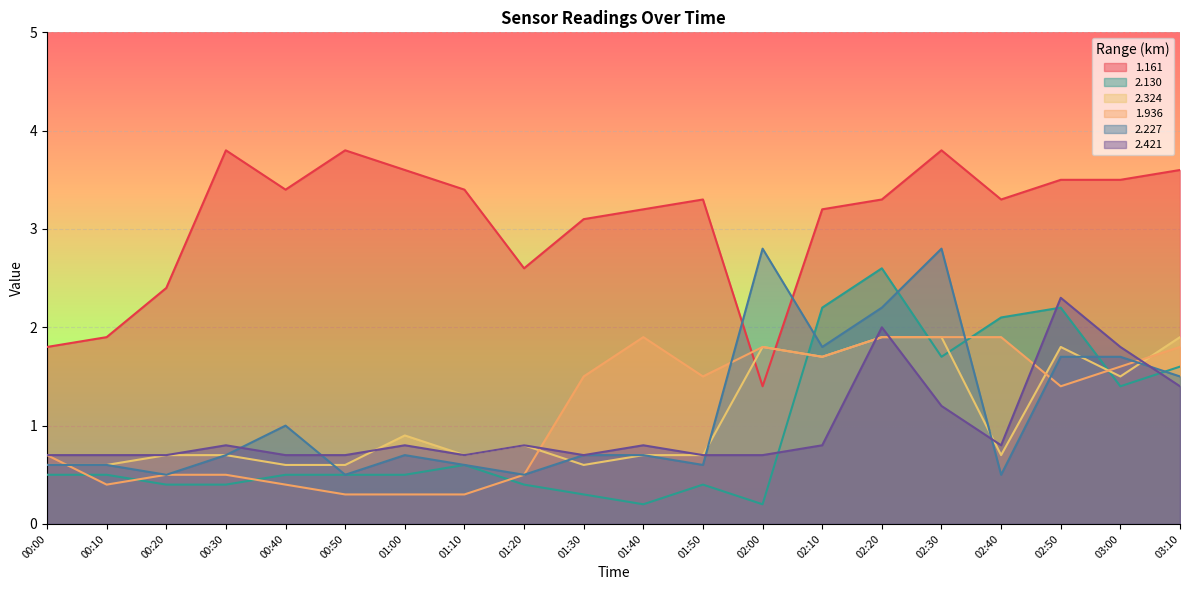

At how many categories does at least one series exceed 2?

18